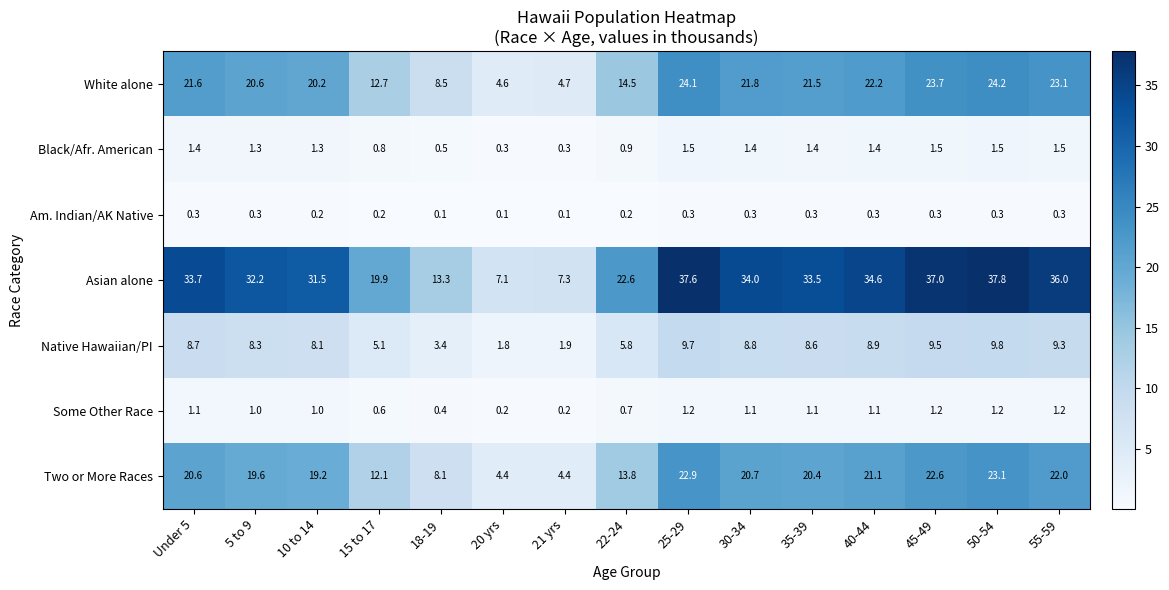

Which category has the highest value across all series?

50-54